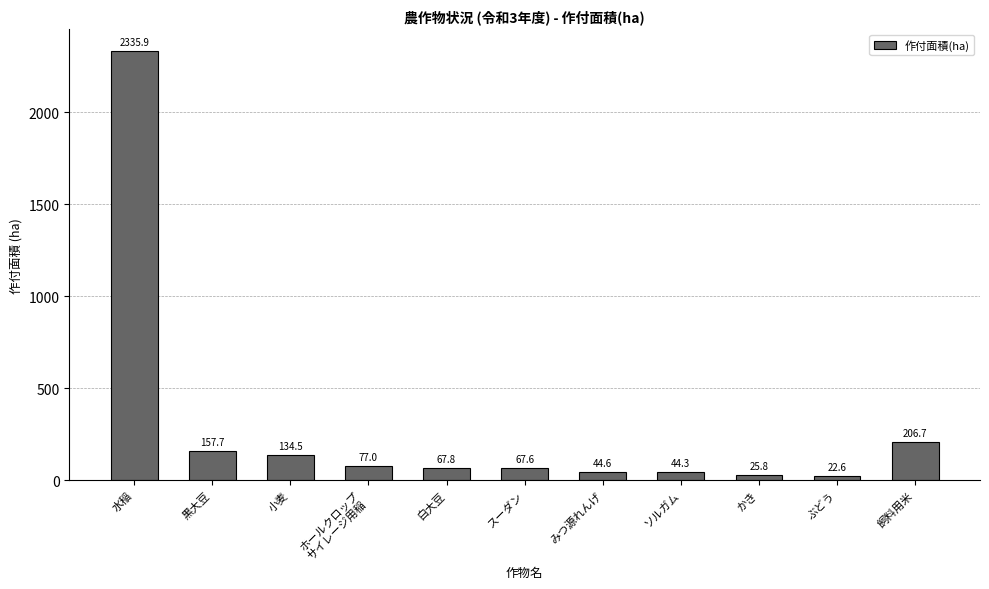

What is the difference between the maximum and minimum values?

2313.3